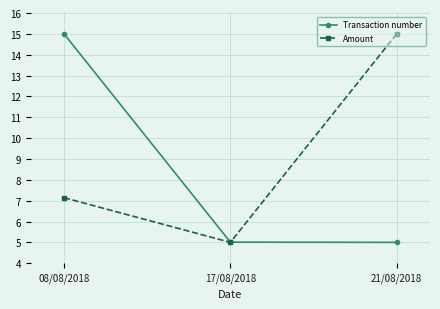

Reading left to right, what are all the values shown in this chart?

Transaction number: 15.0	5.0	5.0
Amount: 7.1	5.0	15.0